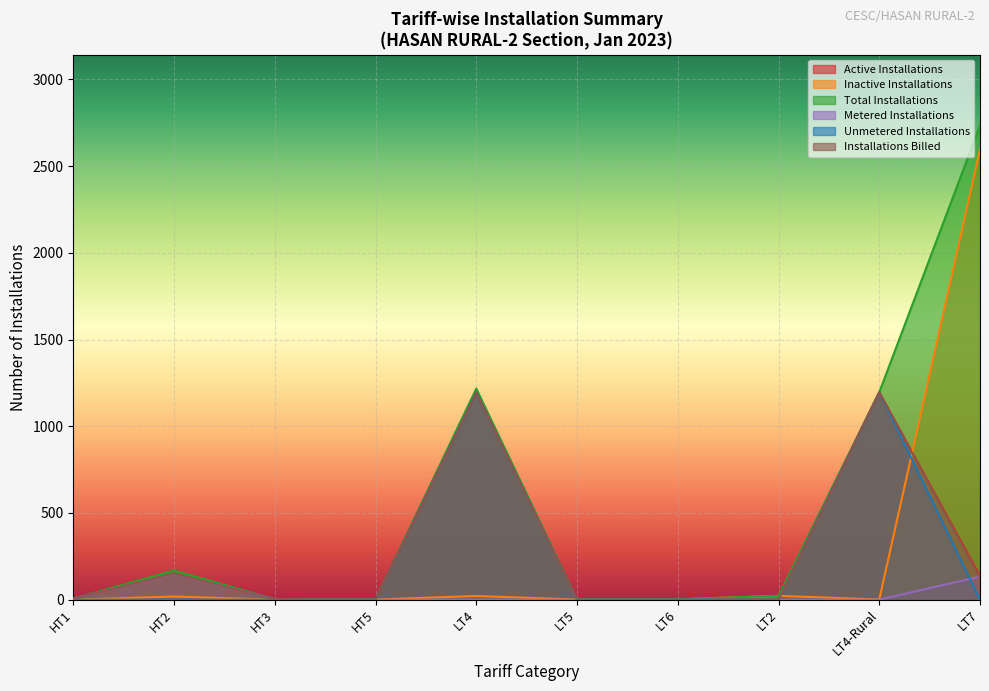

Reading right to left, list all the values displayed in this chart.

Active Installations: 136	1196	0	0	0	1196	0	3	150	6
Inactive Installations: 2598	1	22	2	1	21	1	0	18	0
Total Installations: 2734	1196	22	2	1	1217	1	3	168	6
Metered Installations: 133	0	0	0	0	0	0	3	148	6
Unmetered Installations: 0	1196	0	0	0	1196	0	0	0	0
Installations Billed: 124	1196	0	0	0	1196	0	3	150	6